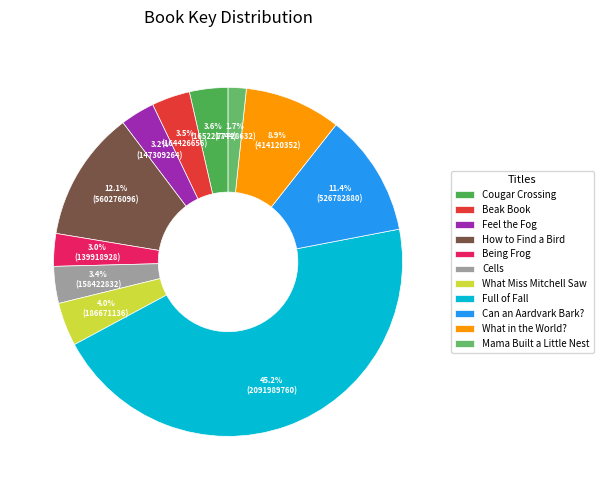

To the nearest percent, what is the difference between the Being Frog and Beak Book slice percentages?

1%